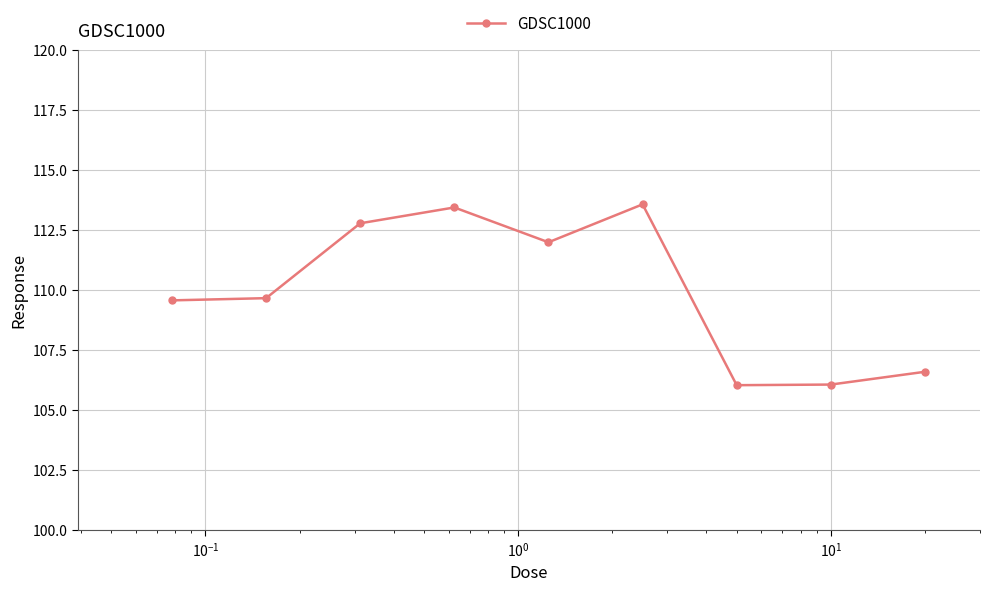

What is the difference between the second highest and second lowest values?

7.4